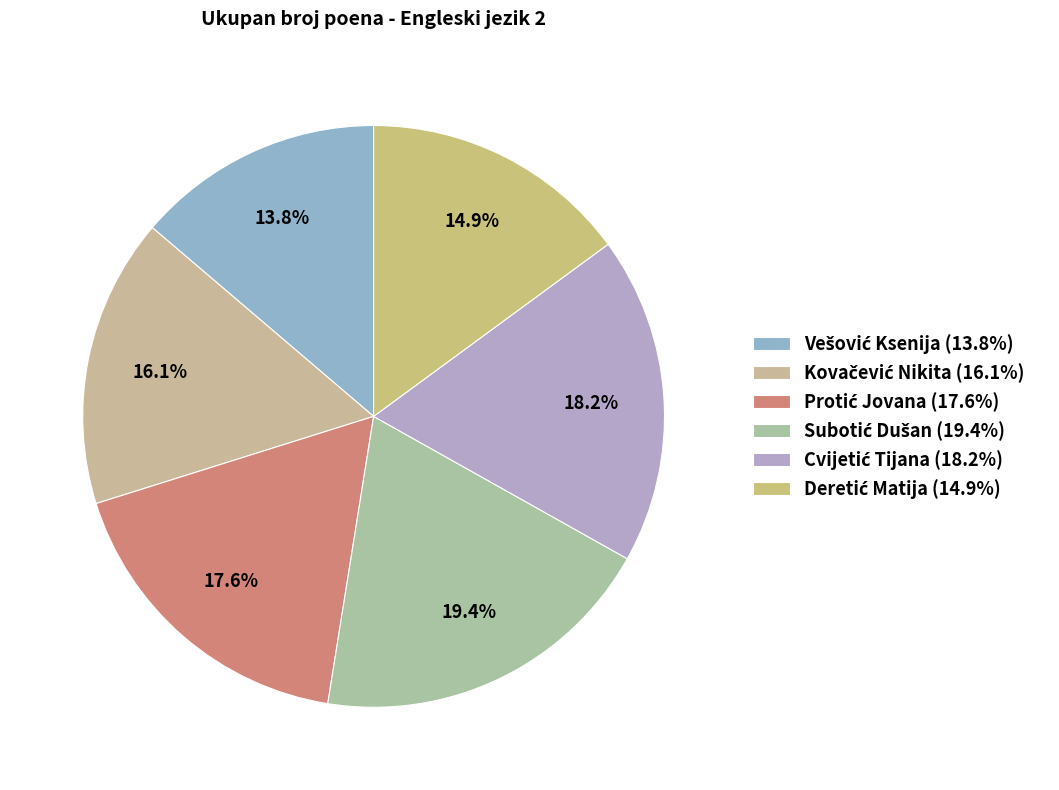

What is the ratio of the value at Kovačević Nikita to the value at Protić Jovana?

0.9